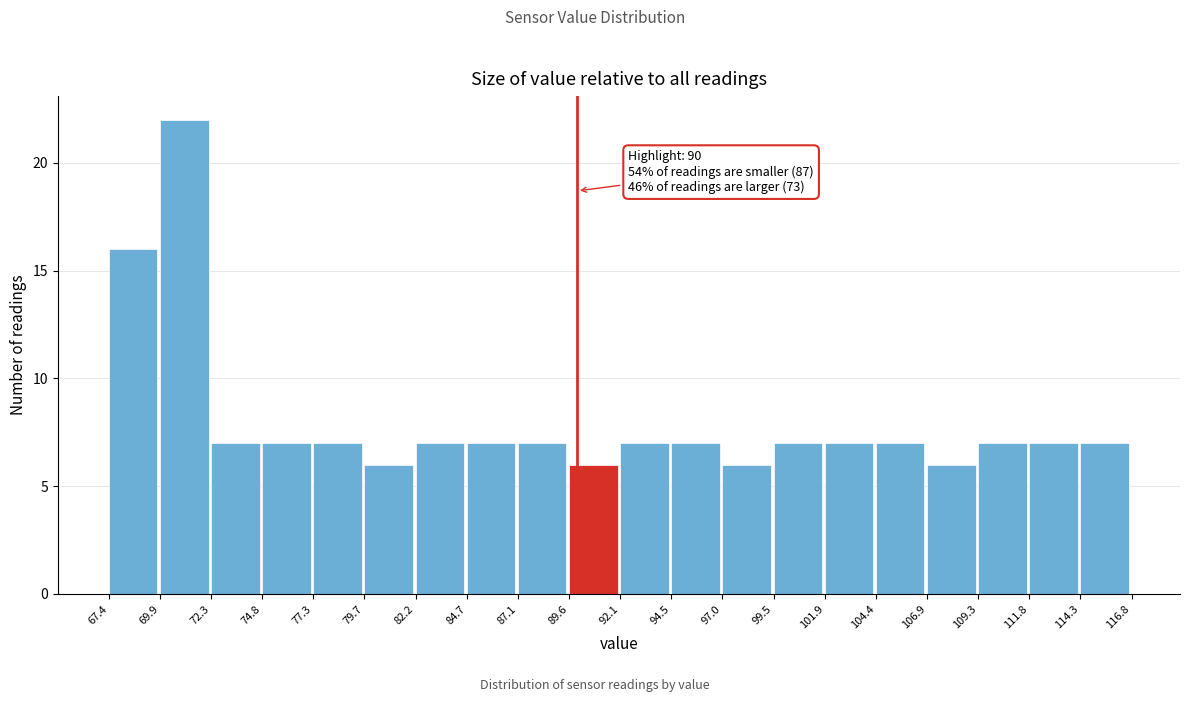

Over which range of the x-axis is the bar tallest?

69.9 to 72.3